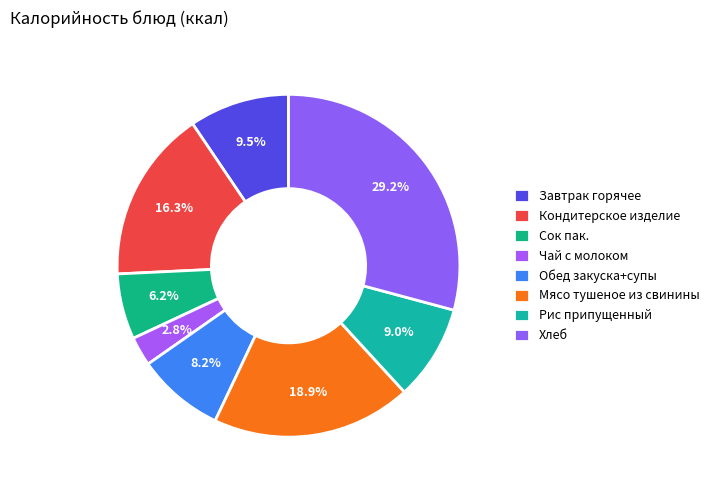

Is there any slice that represents more than half of the pie?

No